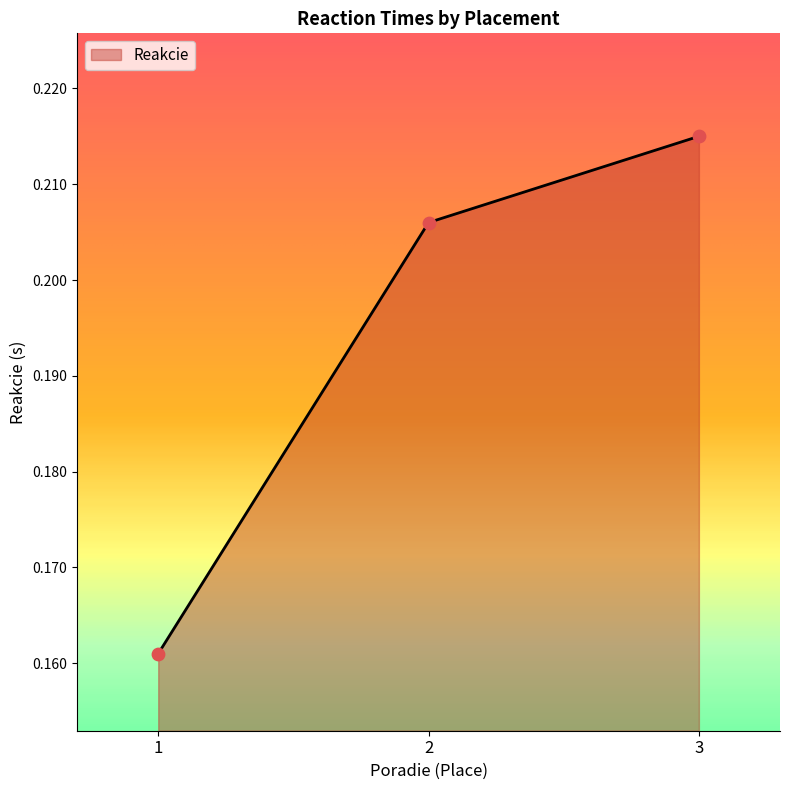

What is the change in value from 1 to 3?

+0.1